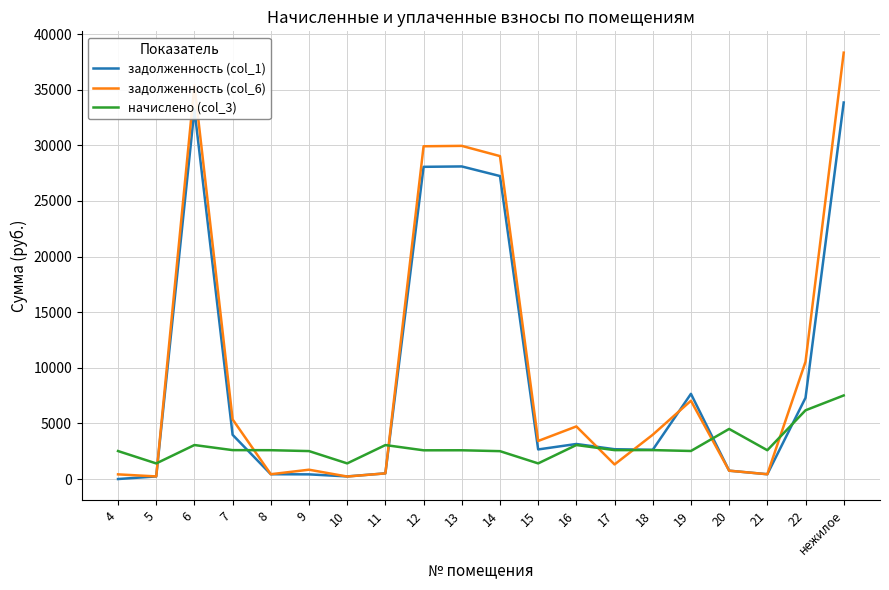

After their last crossing, which series has the higher values: начислено (col_3) or задолженность (col_6)?

задолженность (col_6)